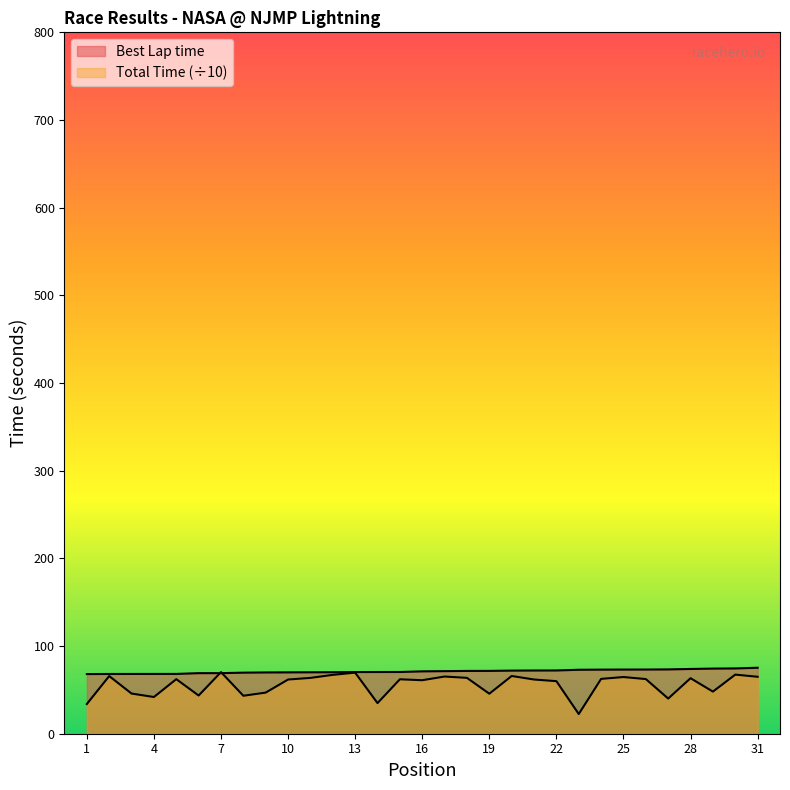

How many lines are shown in the chart?

2